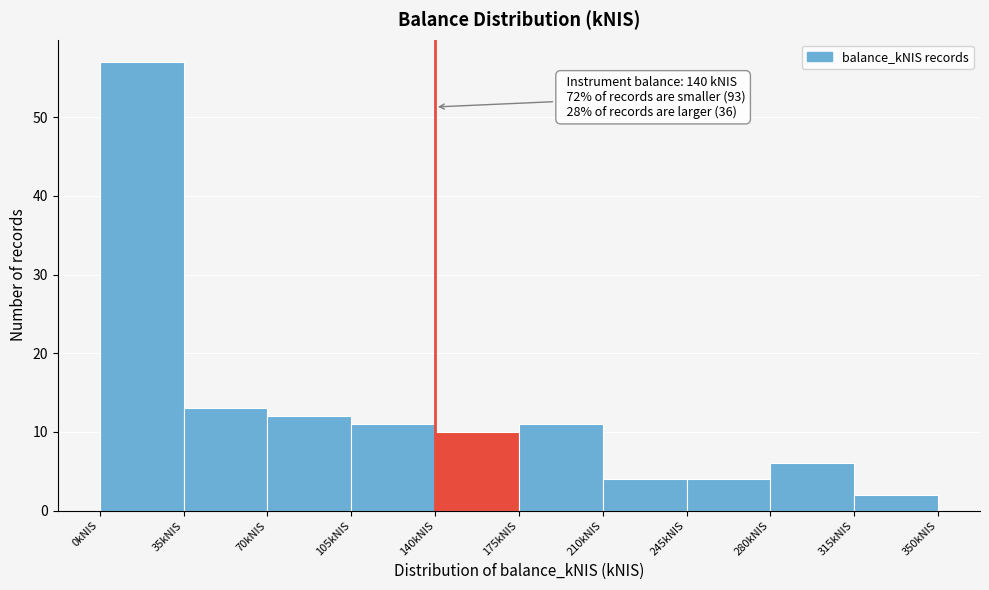

Over which range of the x-axis is the bar tallest?

0 to 35